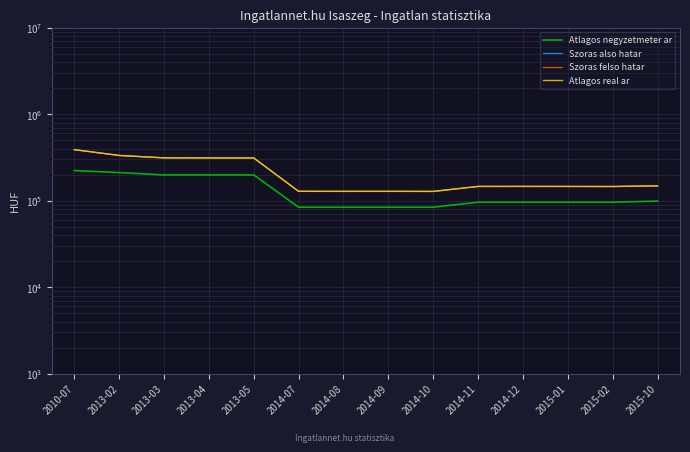

True or false: Szoras also hatar and Atlagos real ar cross at least once.

False